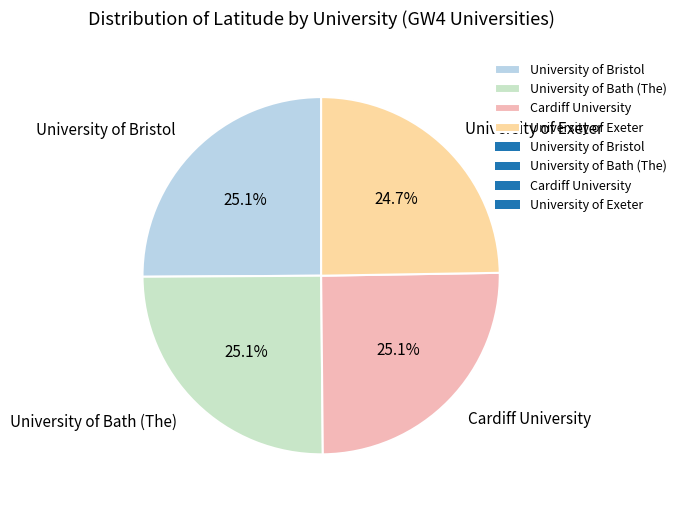

Approximately how many times larger is the value at University of Bristol compared to University of Bath (The)?

1.0